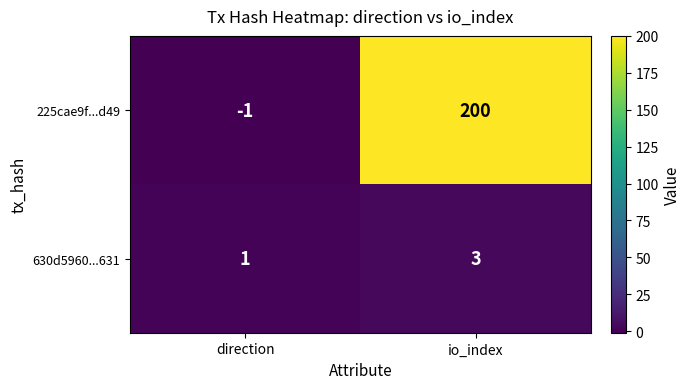

Reading left to right, extract all data points from this chart.

225cae9f...d49: direction=-1	io_index=200
630d5960...631: direction=1	io_index=3